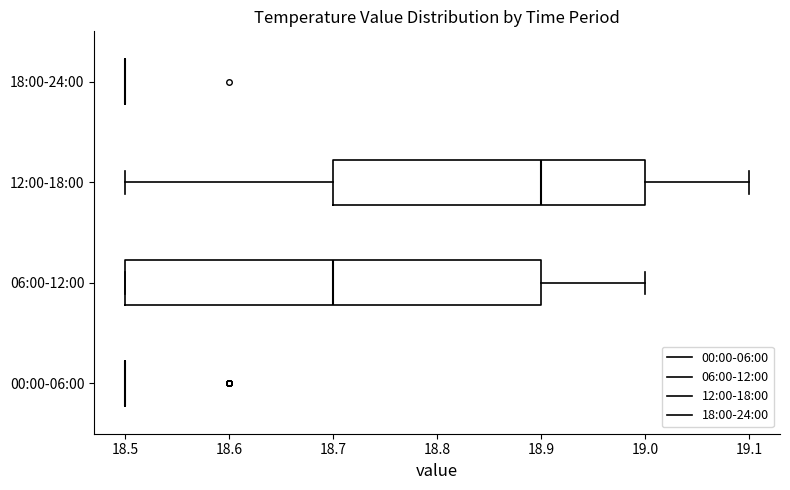

Comparing the boxes themselves (not the whiskers), which one is the widest?

06:00-12:00